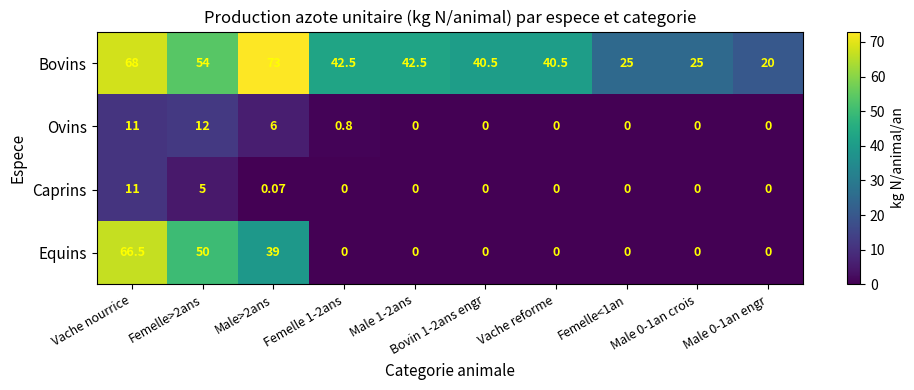

Rank the series by their maximum value, from lowest to highest.

Caprins, Ovins, Equins, Bovins